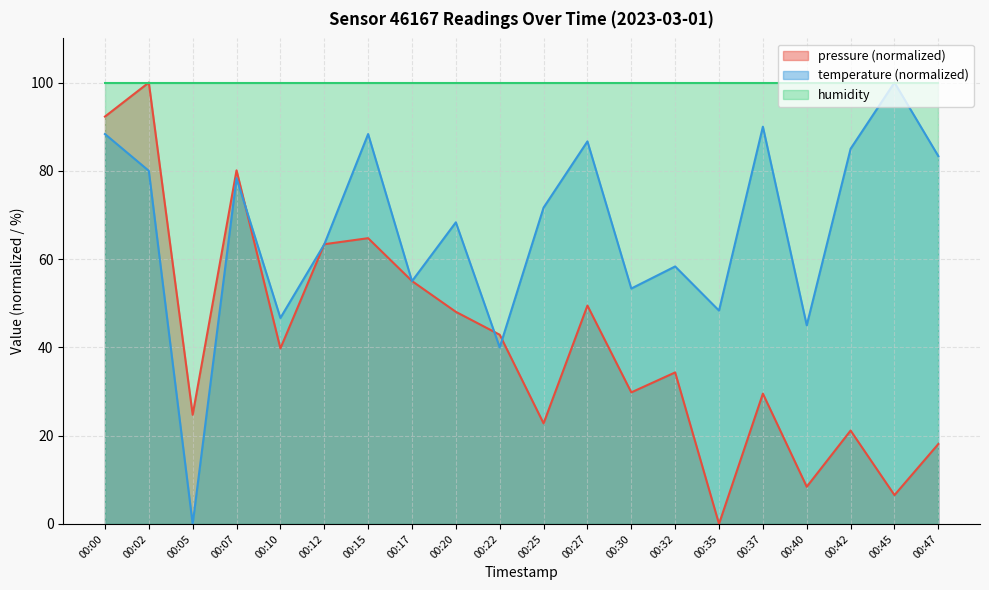

What is the total value across all series at 00:32?

192.7